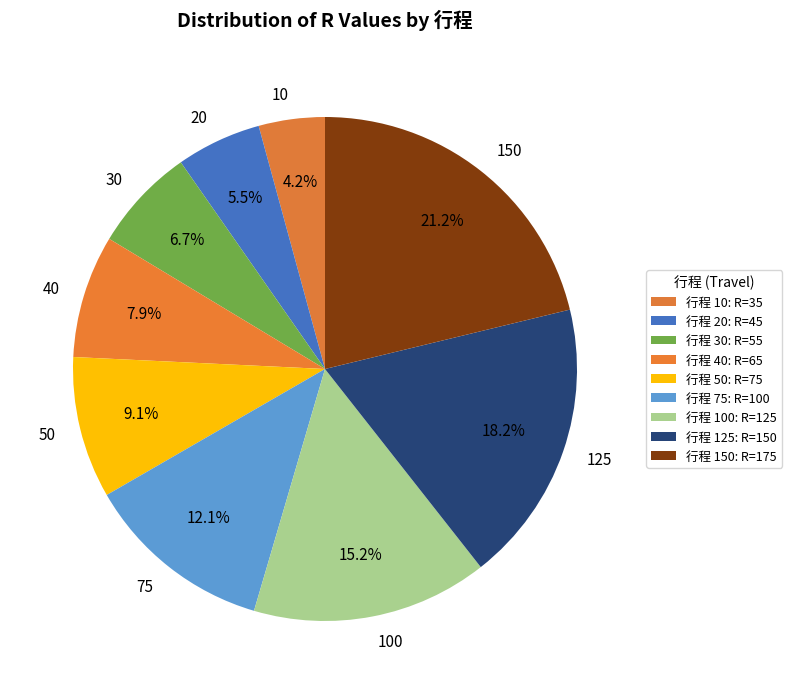

How much of the chart is everything except 150?

78.8%